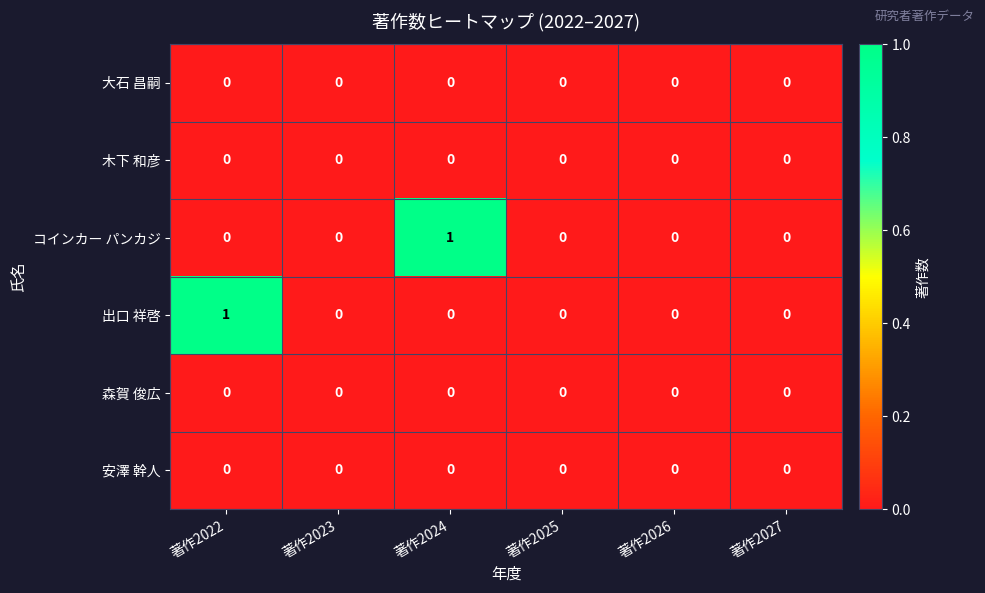

Is it true that 木下 和彦 equals 0 at 著作2022?

True